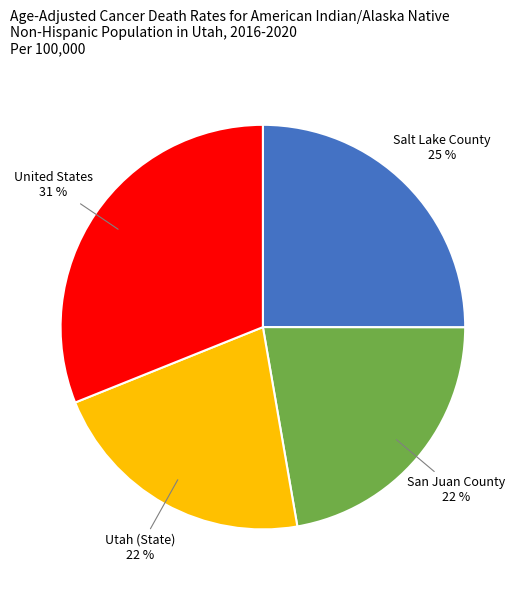

To the nearest percent, what is the average slice percentage?

25%